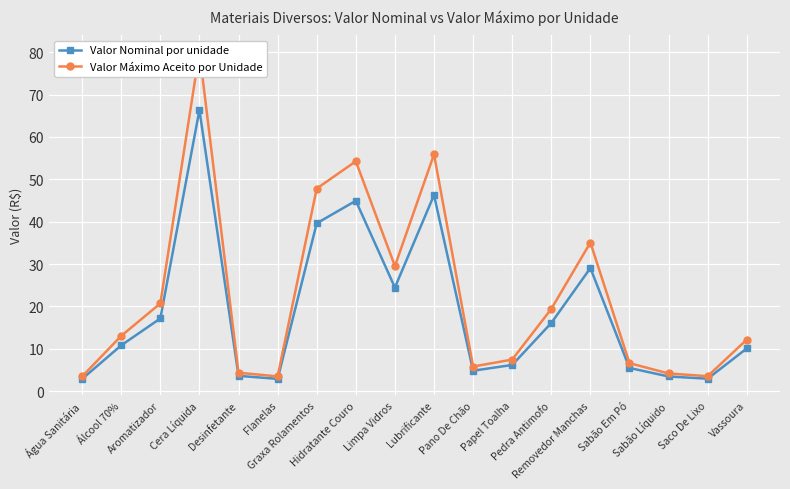

Reading left to right, transcribe all the data shown in this chart.

Valor Nominal por unidade: Água Sanitária=2.9	Álcool 70%=10.8	Aromatizador=17.2	Cera Líquida=66.3	Desinfetante=3.6	Flanelas=2.9	Graxa Rolamentos=39.6	Hidratante Couro=44.9	Limpa Vidros=24.5	Lubrificante=46.3	Pano De Chão=4.8	Papel Toalha=6.2	Pedra Antimofo=16.1	Removedor Manchas=29.1	Sabão Em Pó=5.5	Sabão Líquido=3.5	Saco De Lixo=2.9	Vassoura=10.1
Valor Máximo Aceito por Unidade: Água Sanitária=3.5	Álcool 70%=13.1	Aromatizador=20.7	Cera Líquida=80.1	Desinfetante=4.4	Flanelas=3.5	Graxa Rolamentos=47.8	Hidratante Couro=54.2	Limpa Vidros=29.5	Lubrificante=55.9	Pano De Chão=5.8	Papel Toalha=7.5	Pedra Antimofo=19.4	Removedor Manchas=35.1	Sabão Em Pó=6.6	Sabão Líquido=4.2	Saco De Lixo=3.5	Vassoura=12.2